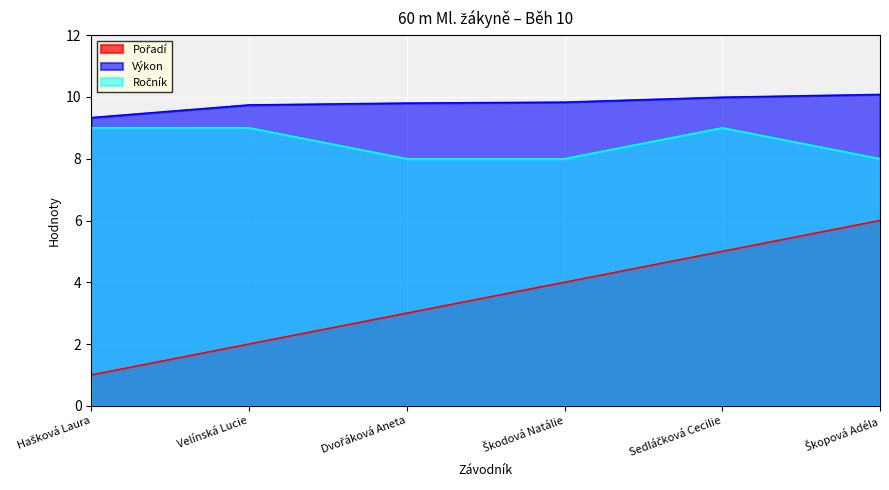

True or false: Ročník and Výkon intersect in this chart.

False